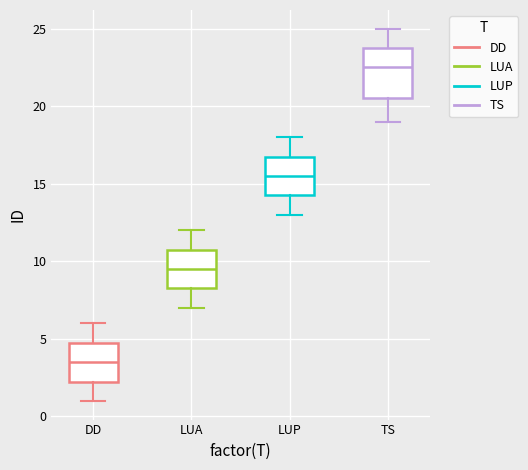

Reading left to right, transcribe this box plot: for each box, give where its median line is, the range the box spans, and where its two whiskers end, as read against the y-axis. The values are not printed on the chart, so give them approximately, as read against the axis.

DD: median 3.5, box 2.5 to 5.0, whiskers 1.0 to 6.0
LUA: median 9.5, box 8.5 to 11.0, whiskers 7.0 to 12.0
LUP: median 15.5, box 14.5 to 17.0, whiskers 13.0 to 18.0
TS: median 22.5, box 20.5 to 24.0, whiskers 19.0 to 25.0